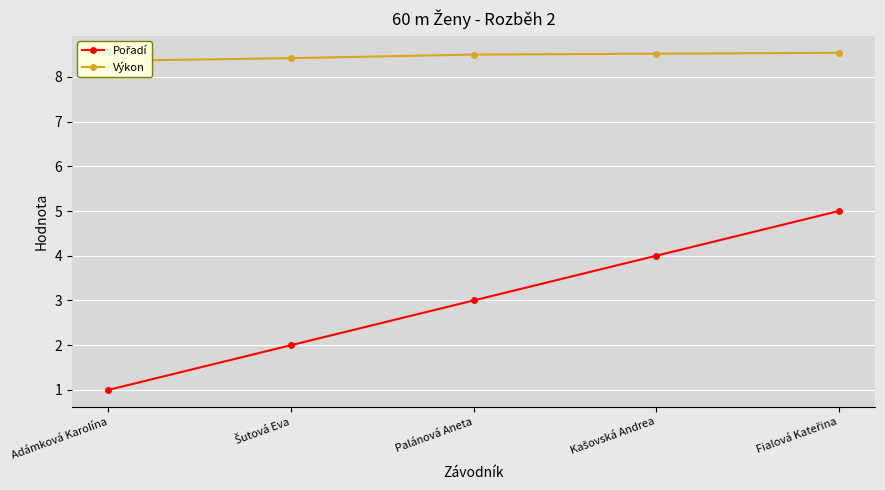

Where is Výkon nearest to the value 8?

Adámková Karolína